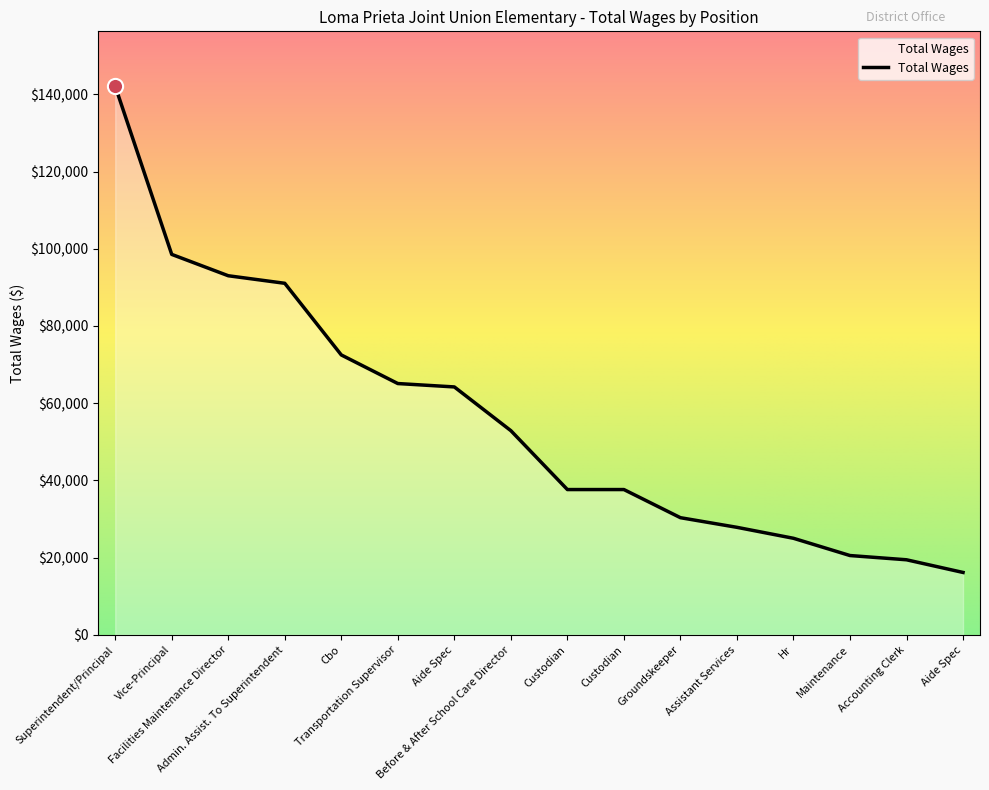

What is the change in value from Vice-Principal to Aide Spec?

-34341